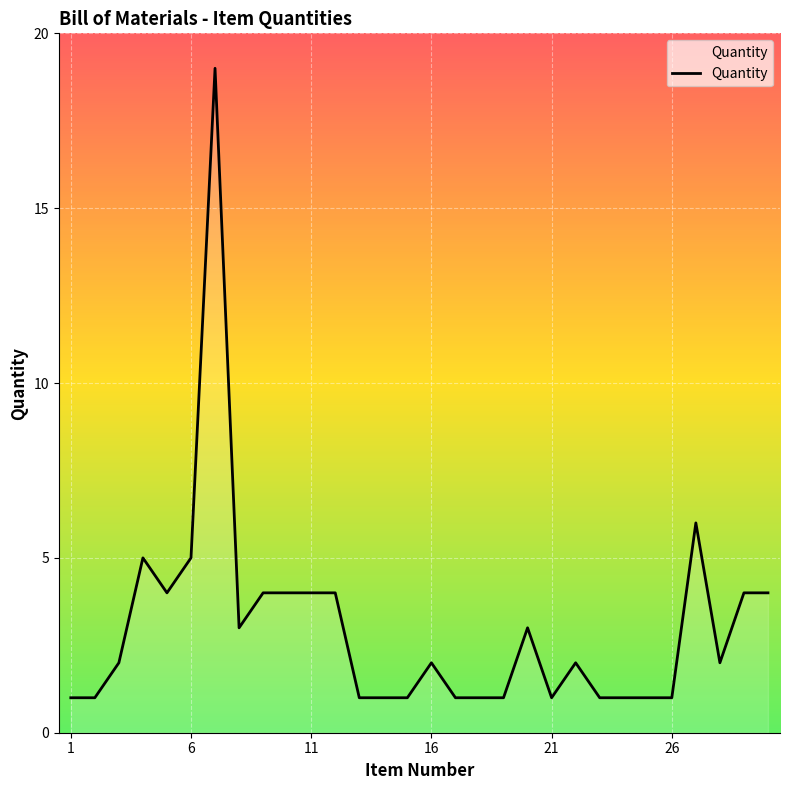

What is the maximum value shown in the chart?

19